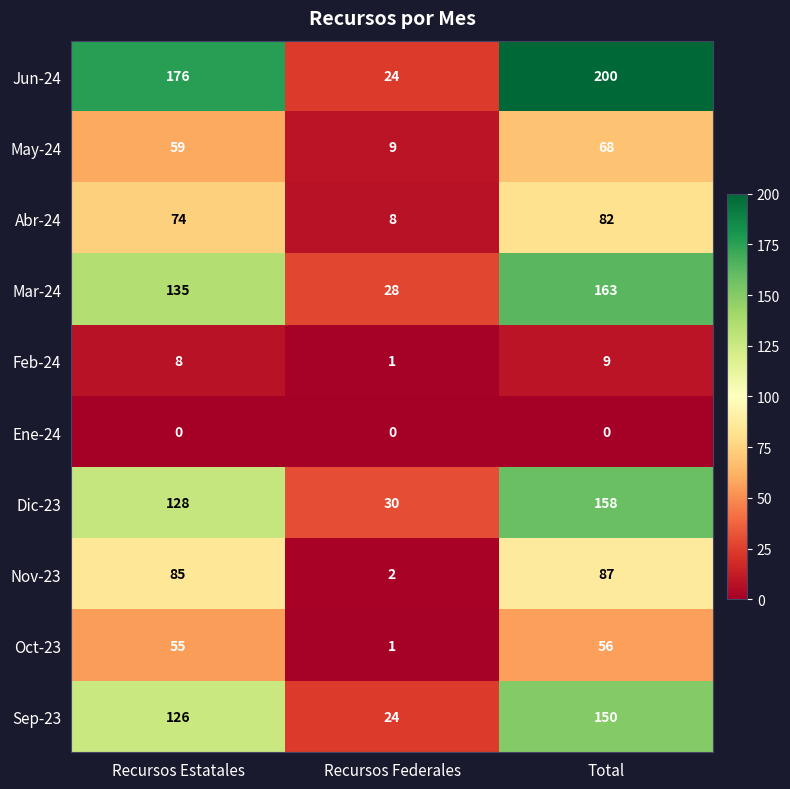

What is the highest value of the Jun-24 series?

200